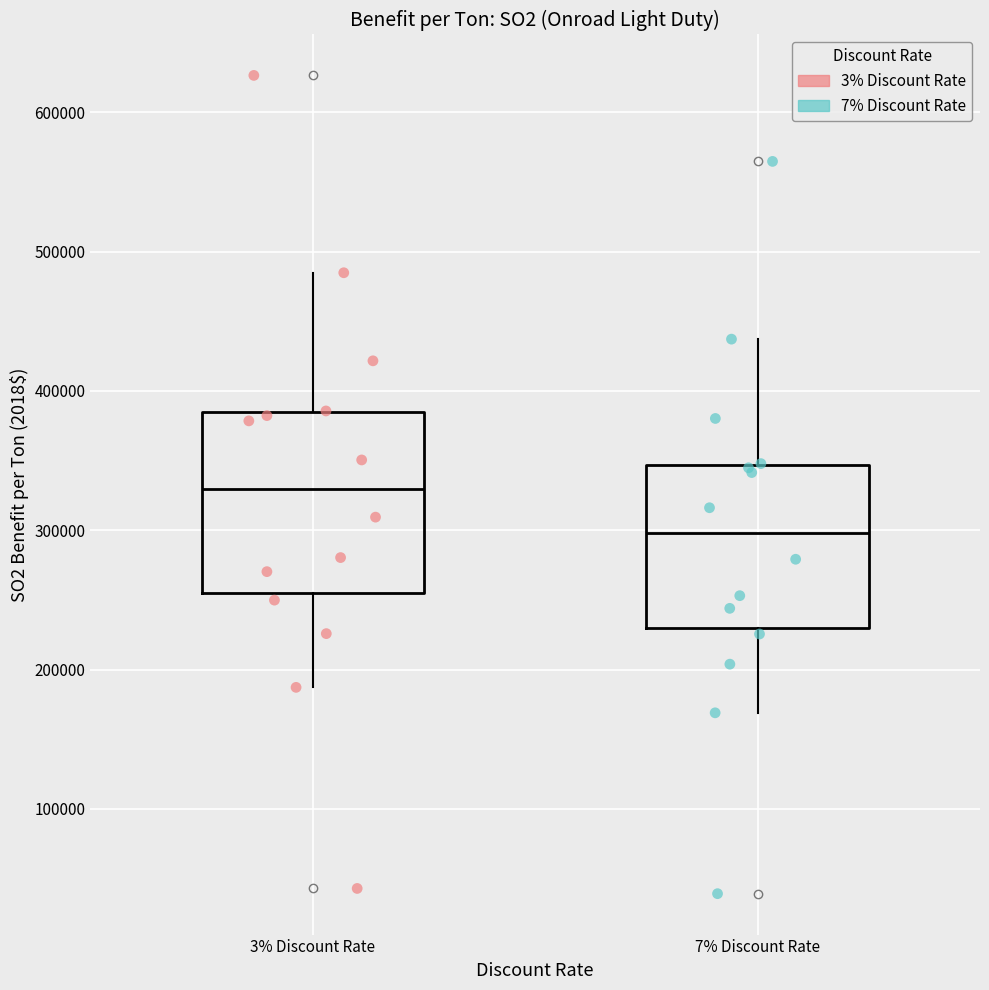

Reading left to right, read every box against the y-axis: the position of its median line, the range the box covers, and the ends of its whiskers. The values are not printed on the chart, so give them approximately, as read against the axis.

3% Discount Rate: median 330000, box 250000 to 380000, whiskers 190000 to 480000
7% Discount Rate: median 300000, box 230000 to 350000, whiskers 170000 to 440000